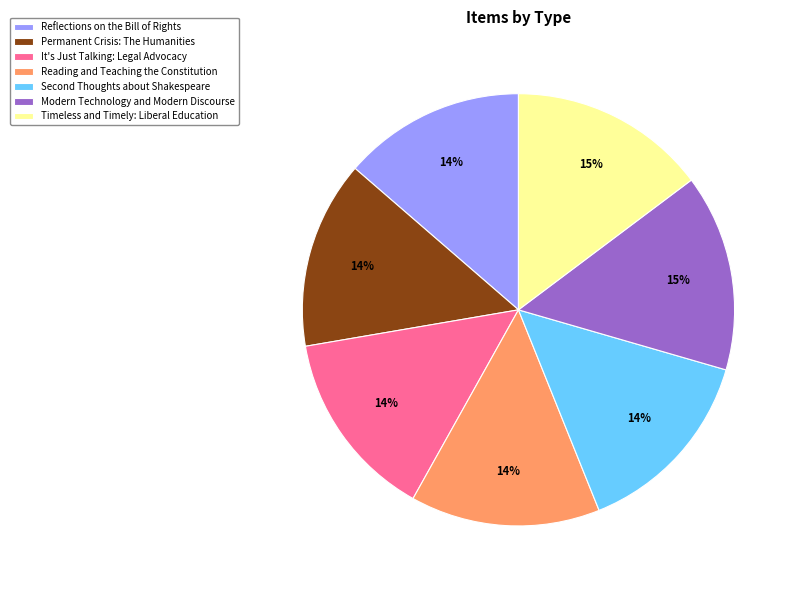

How many segments does this pie chart have?

7